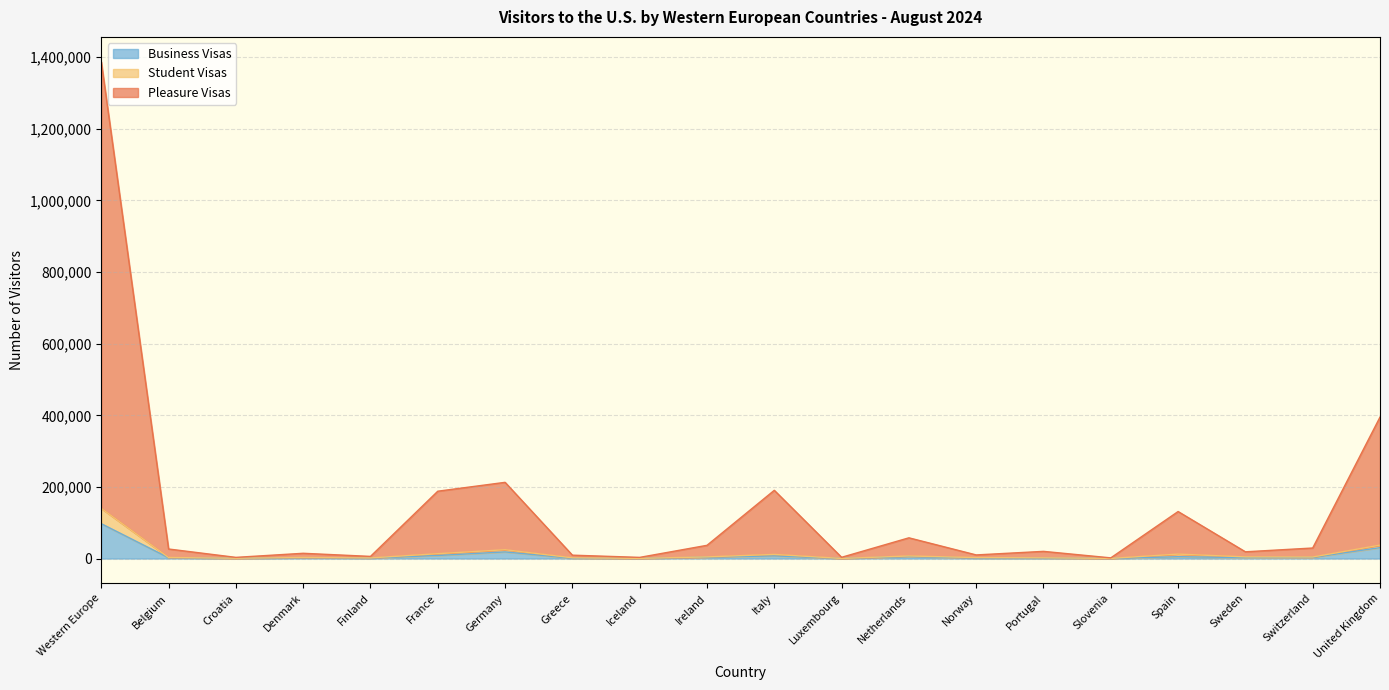

How many values in the Pleasure Visas series are below 26608?

10